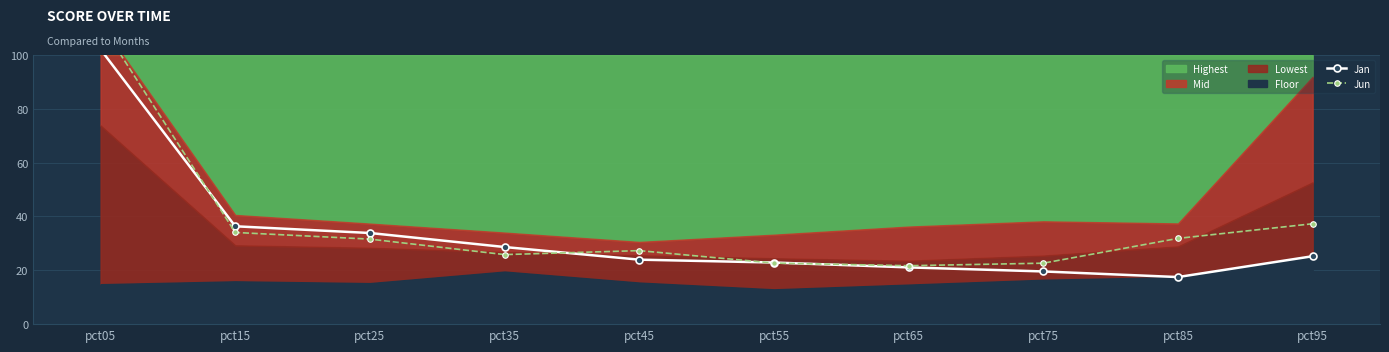

Which has a higher value, pct65 or pct85?

pct65